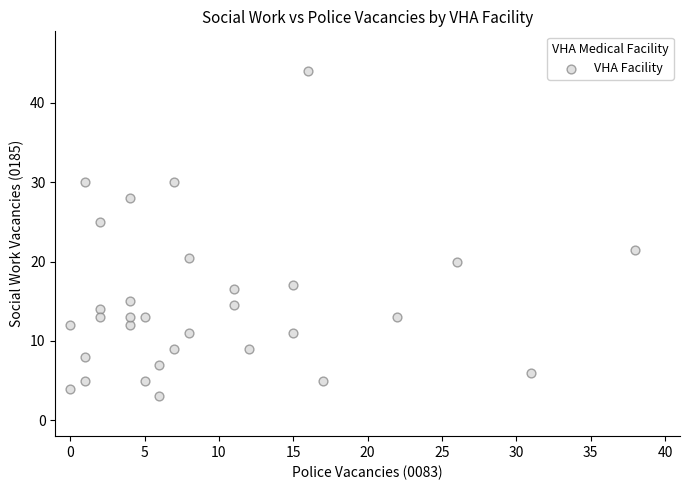

What is the range of Y values (max minus min)?

41.0